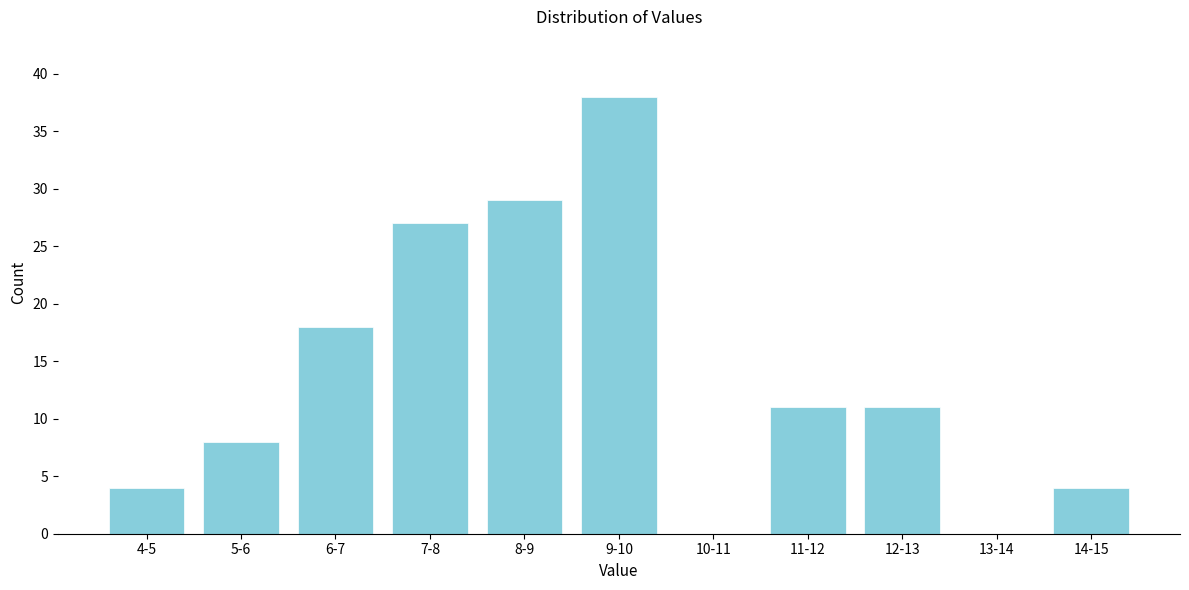

Reading right to left, what are all the values shown in this chart?

14-15=4	13-14=0	12-13=11	11-12=11	10-11=0	9-10=38	8-9=29	7-8=27	6-7=18	5-6=8	4-5=4